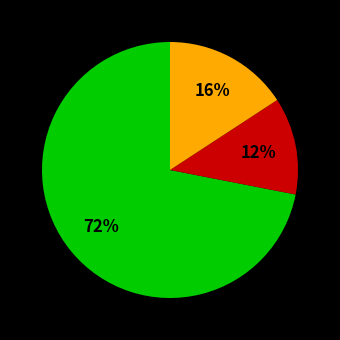

Is there any slice that represents more than half of the pie?

Yes